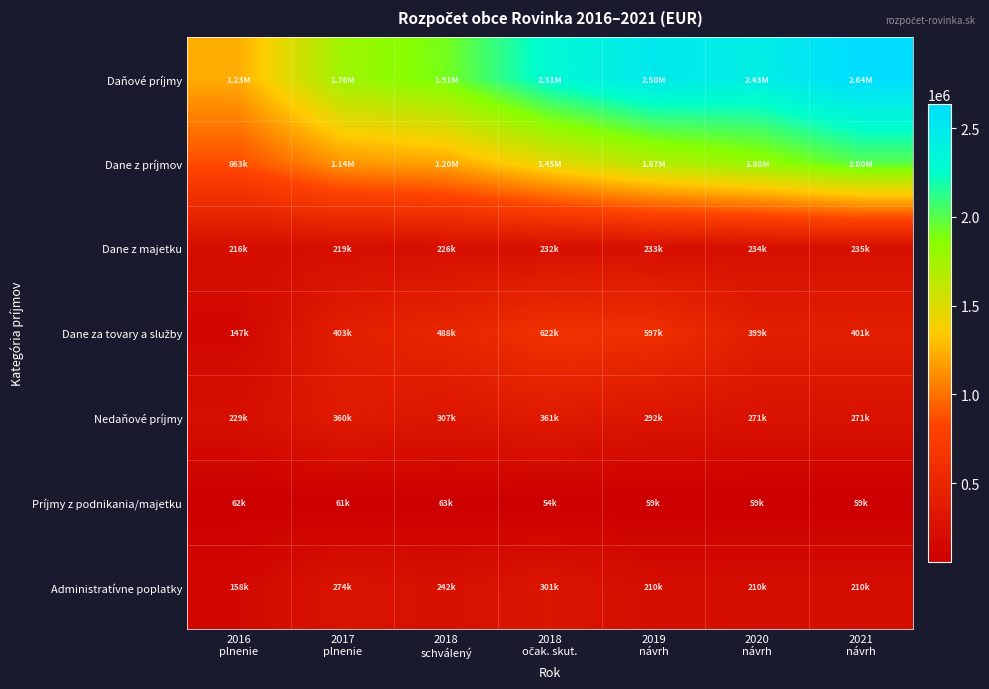

Which has a higher value, 2017
plnenie or 2021
návrh?

2021
návrh